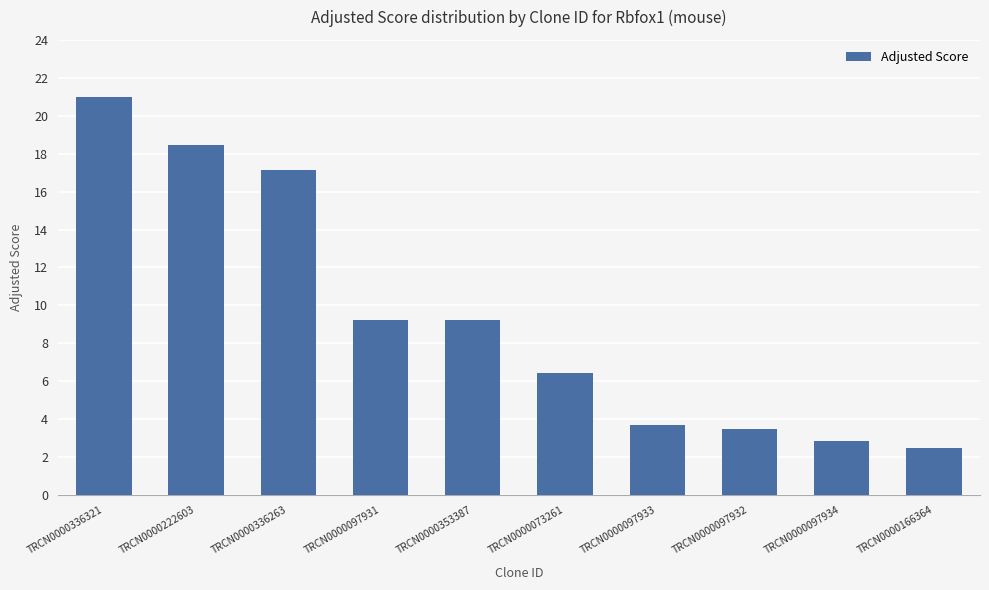

What is the change in value from TRCN0000222603 to TRCN0000097934?

-15.6